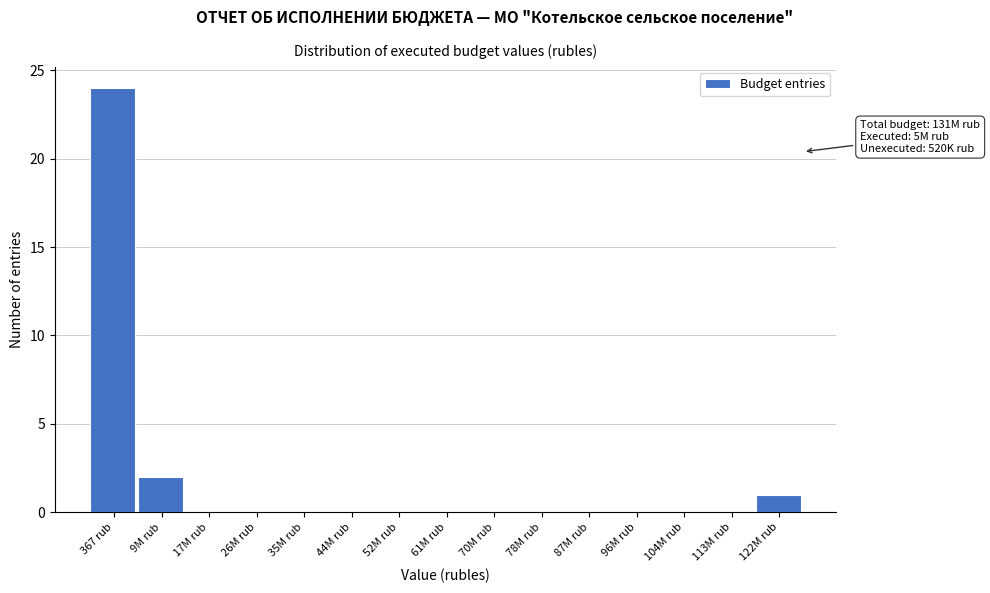

Reading left to right, transcribe all the data shown in this chart.

367 rub=24	9M rub=2	17M rub=0	26M rub=0	35M rub=0	44M rub=0	52M rub=0	61M rub=0	70M rub=0	78M rub=0	87M rub=0	96M rub=0	104M rub=0	113M rub=0	122M rub=1